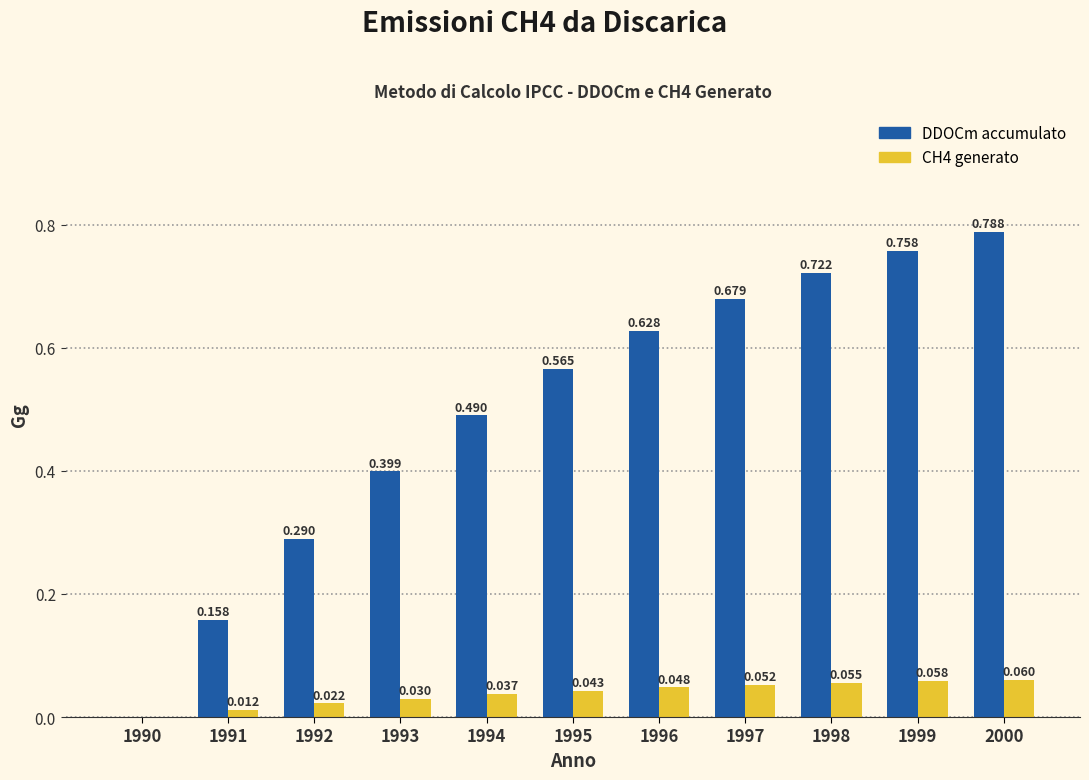

Which series has the largest total across all categories?

DDOCm accumulato